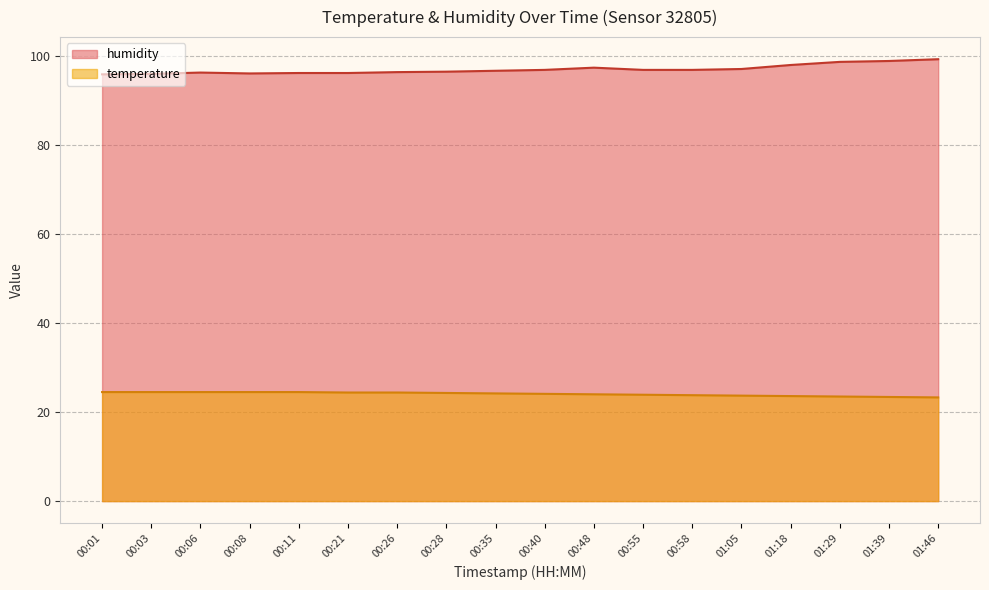

What is the difference between the highest and lowest values at 00:40?

72.8